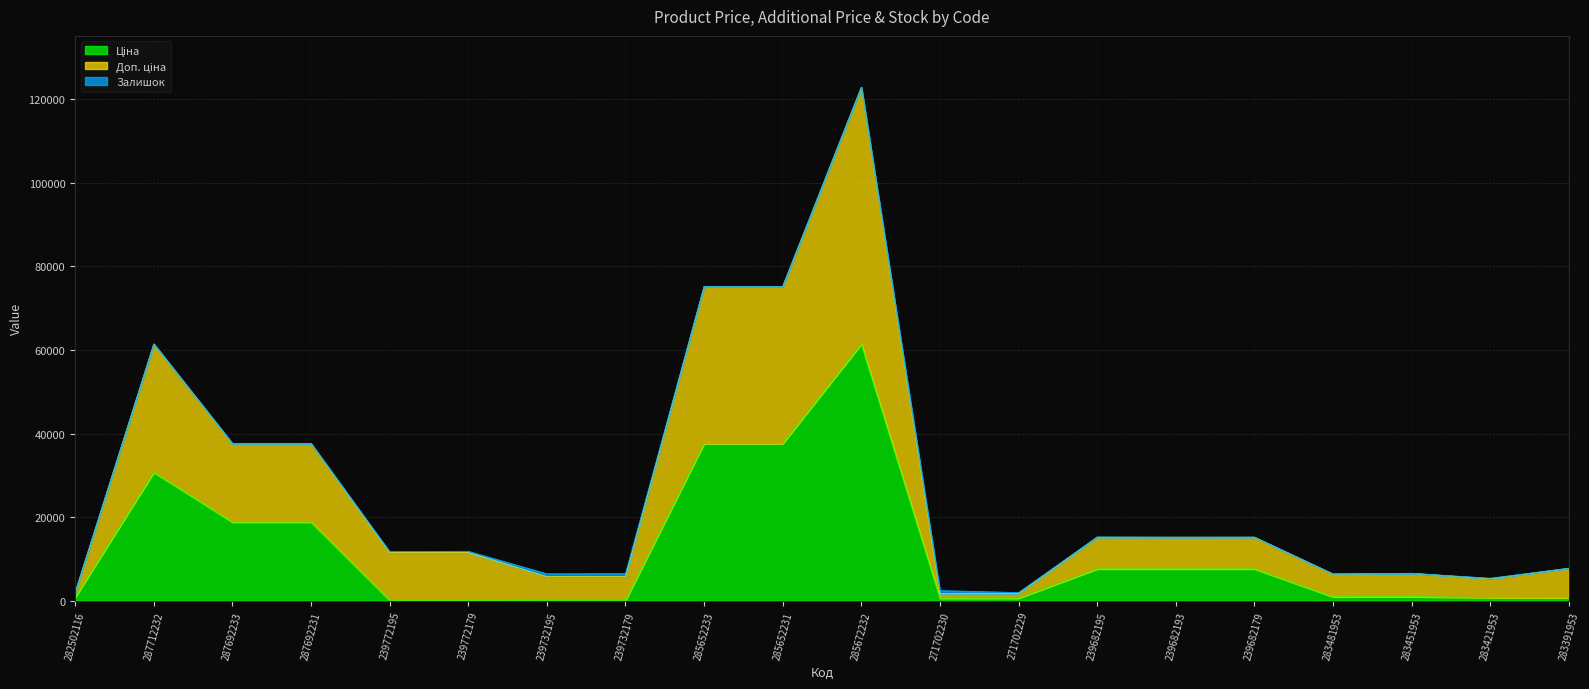

How many lines are shown in the chart?

3